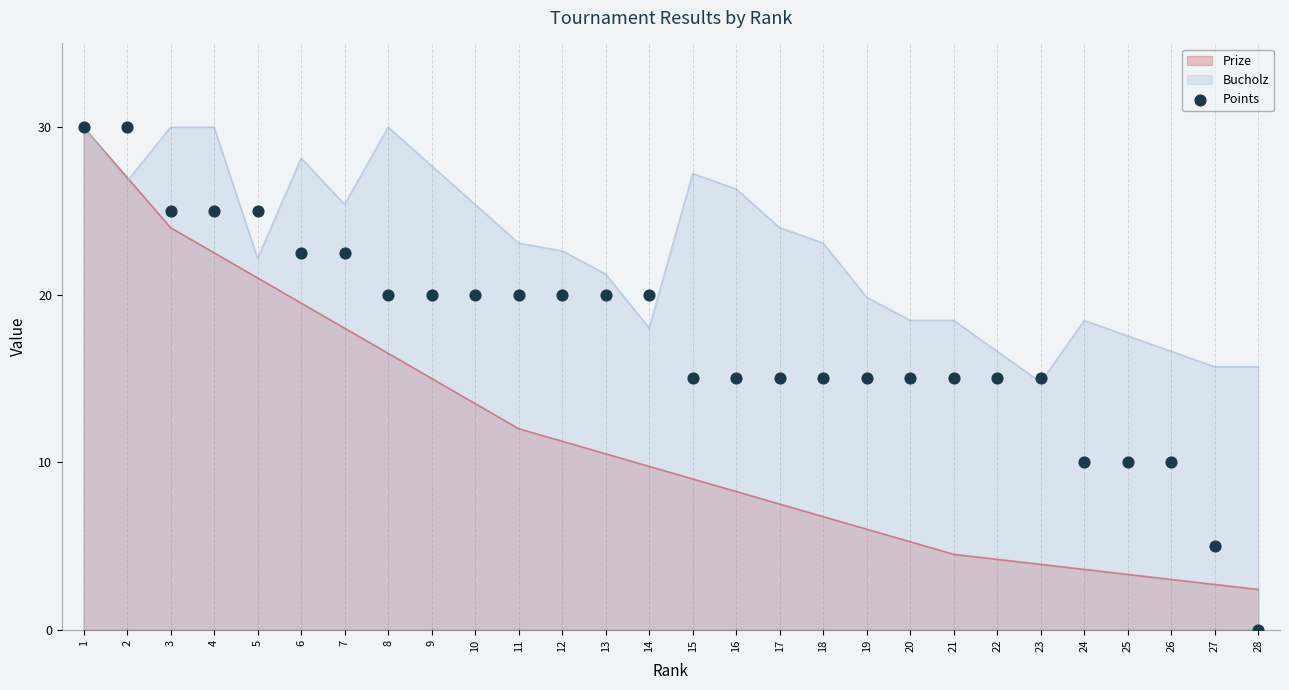

Between 28 and 18, which is larger?

18